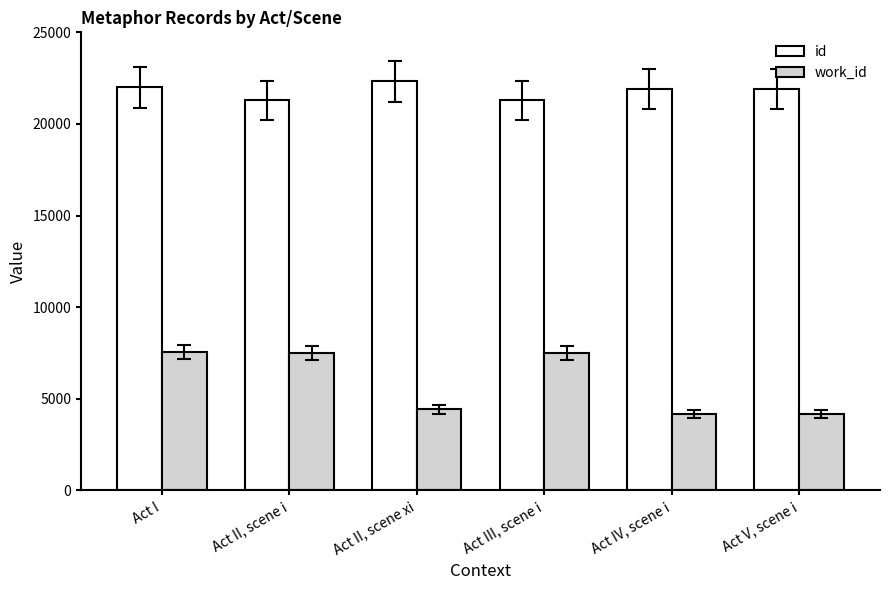

What is the value of the id bar at the 3rd from the left?

22322